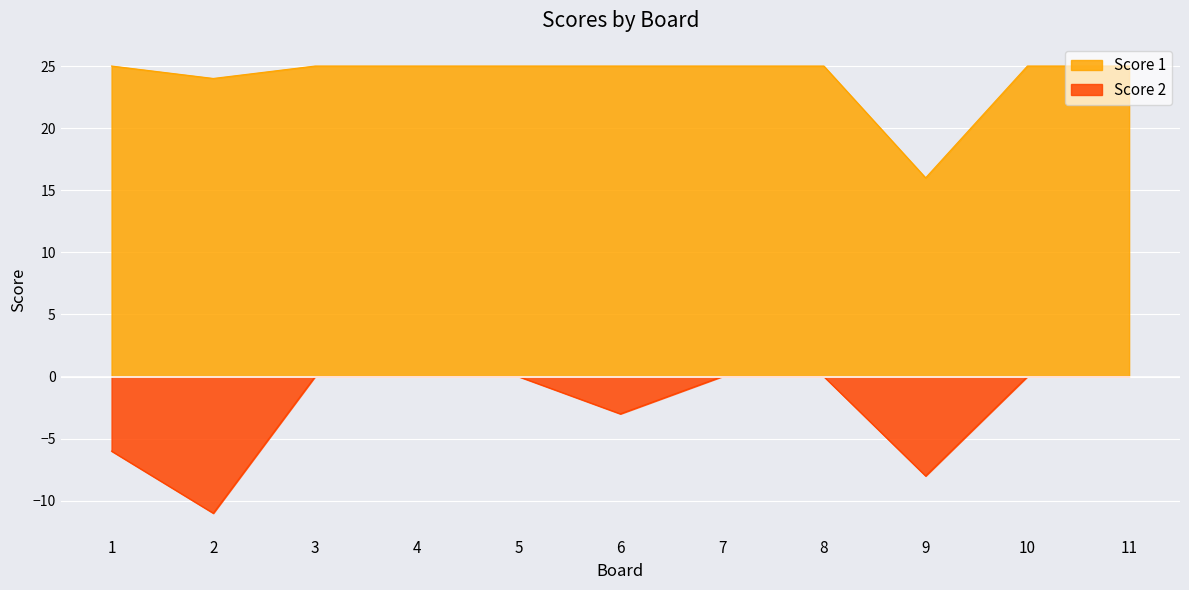

How many lines are shown in the chart?

2